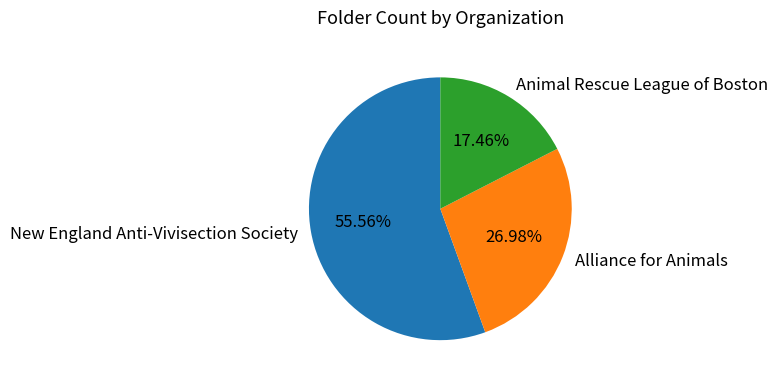

What is the majority slice?

New England Anti-Vivisection Society